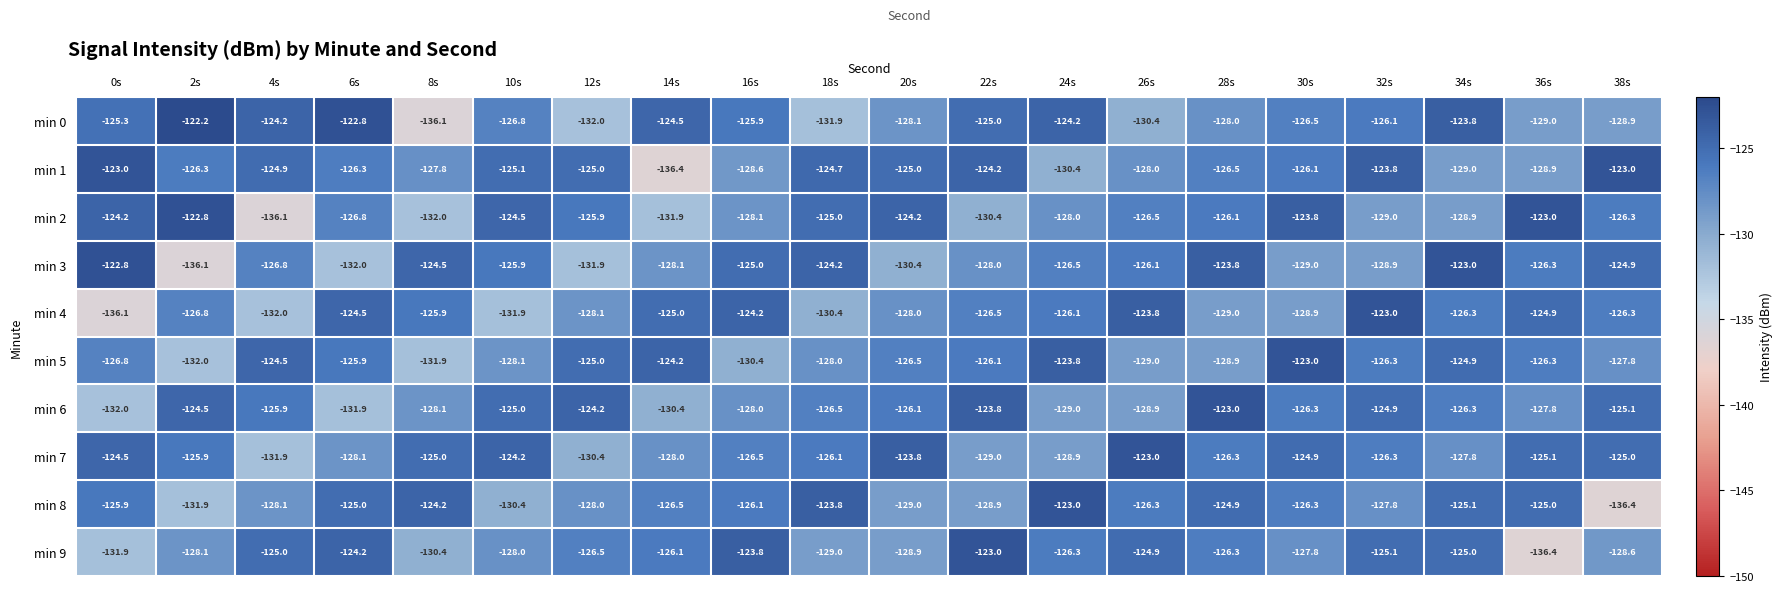

What is the approximate value of min 0 at 28s?

-128.0